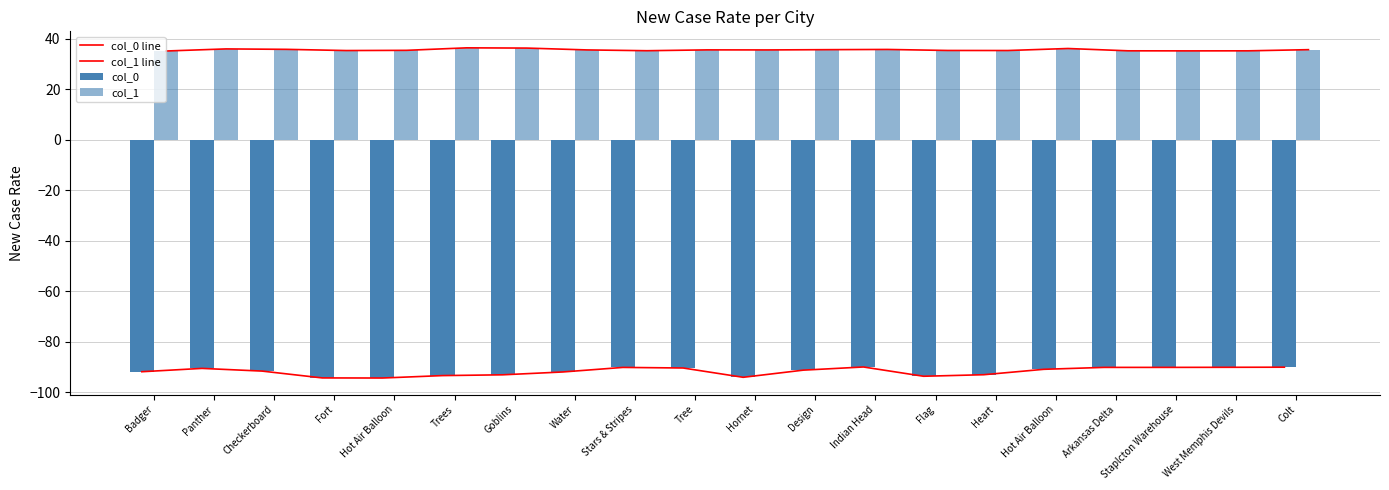

List the series in order of their peak value, highest first.

col_1 line, col_1, col_0 line, col_0